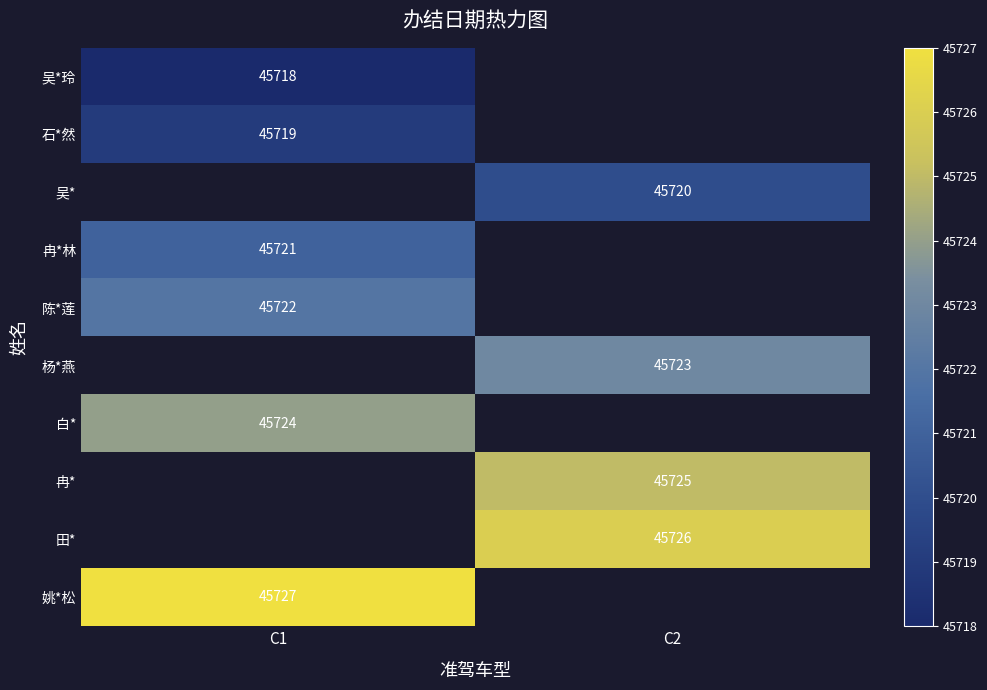

How many data points does each series have?

2